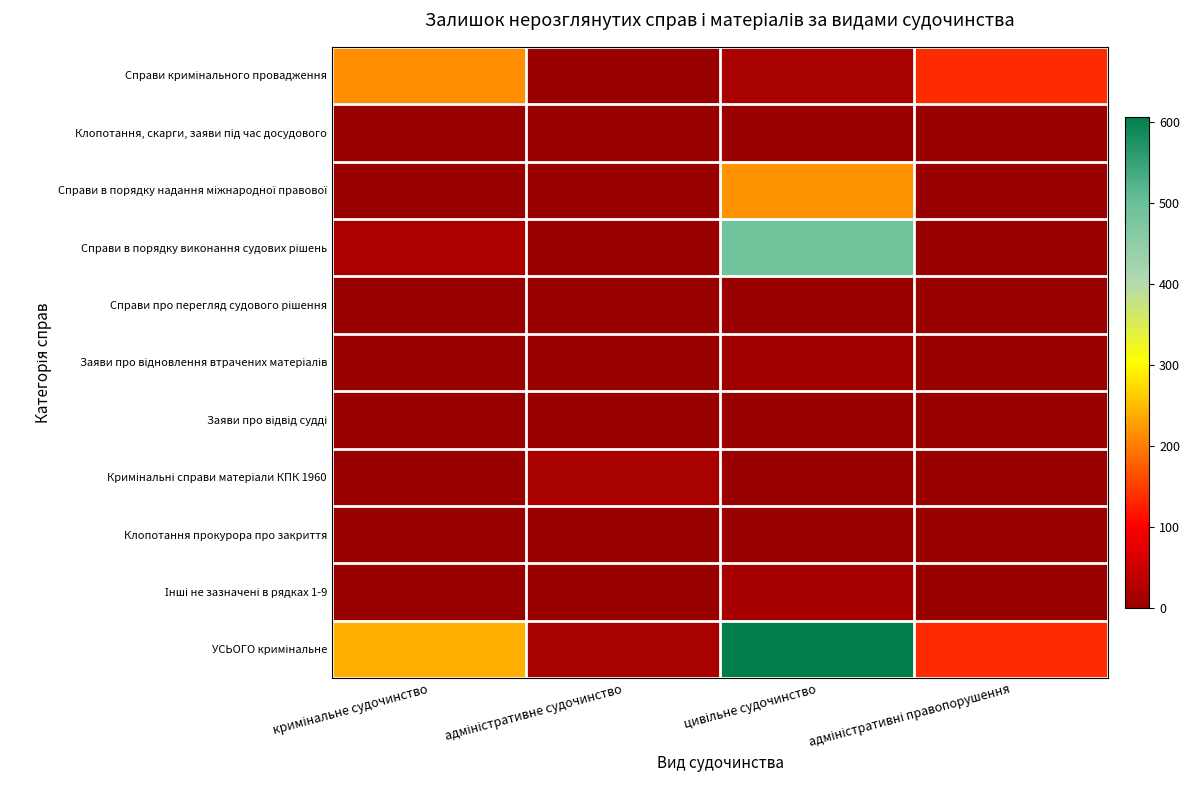

Which series has the largest total across all categories?

УСЬОГО кримінальне